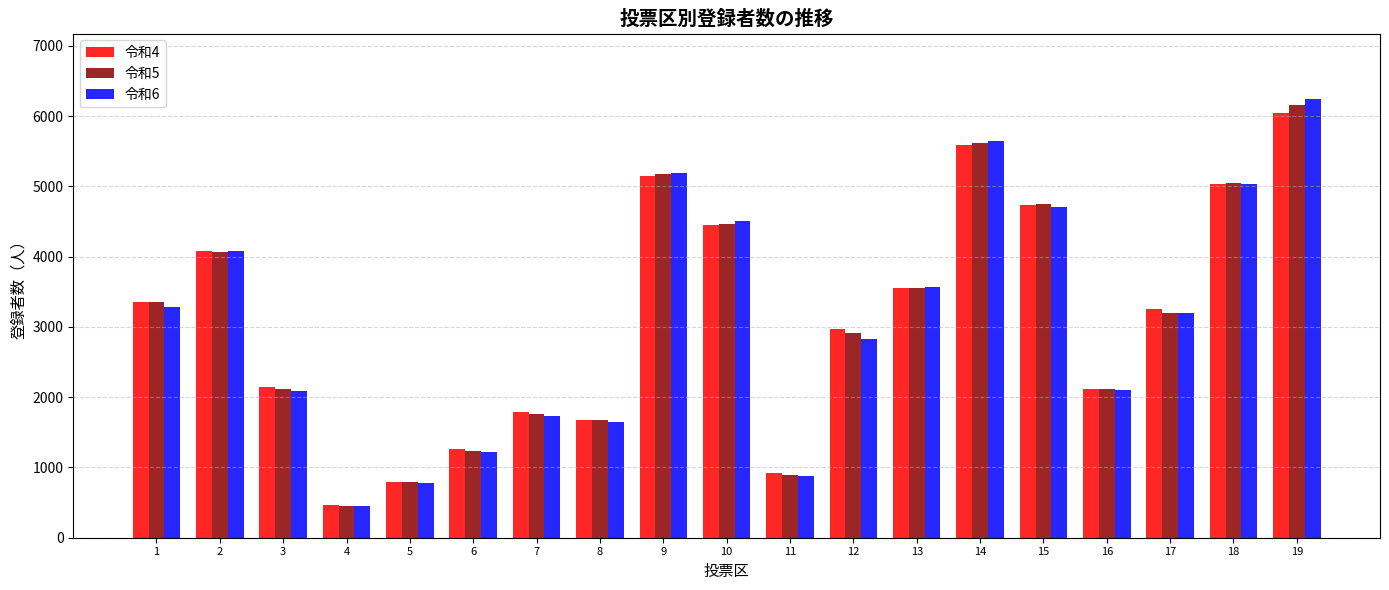

What is the difference between the 令和4 values at 3 and 8?

472